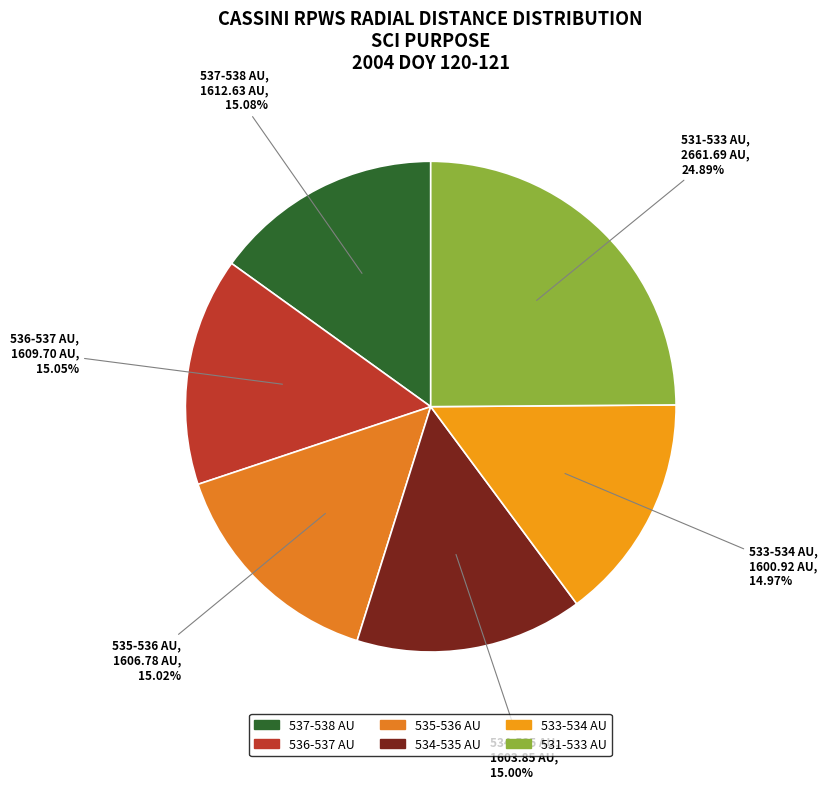

How many slices are in this pie chart?

6